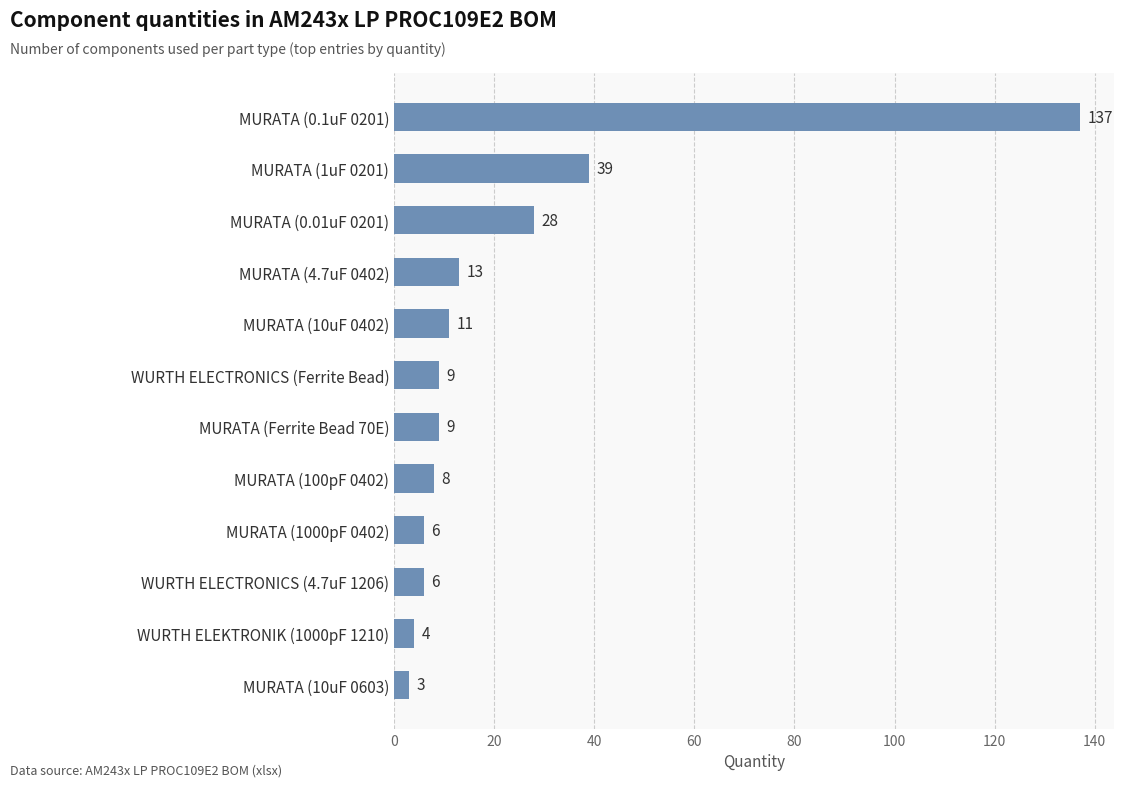

Reading top to bottom, what are all the values shown in this chart?

MURATA (0.1uF 0201)=137	MURATA (1uF 0201)=39	MURATA (0.01uF 0201)=28	MURATA (4.7uF 0402)=13	MURATA (10uF 0402)=11	WURTH ELECTRONICS (Ferrite Bead)=9	MURATA (Ferrite Bead 70E)=9	MURATA (100pF 0402)=8	MURATA (1000pF 0402)=6	WURTH ELECTRONICS (4.7uF 1206)=6	WURTH ELEKTRONIK (1000pF 1210)=4	MURATA (10uF 0603)=3